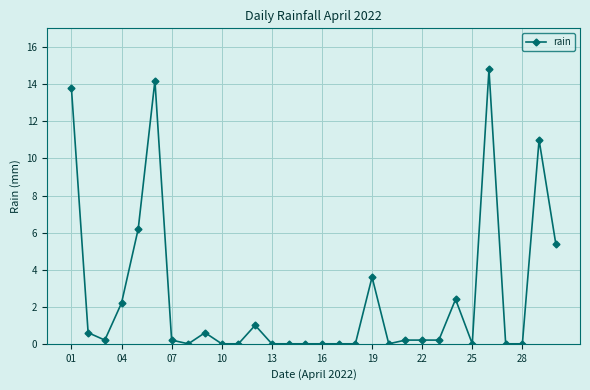

What is the greatest value displayed?

14.8